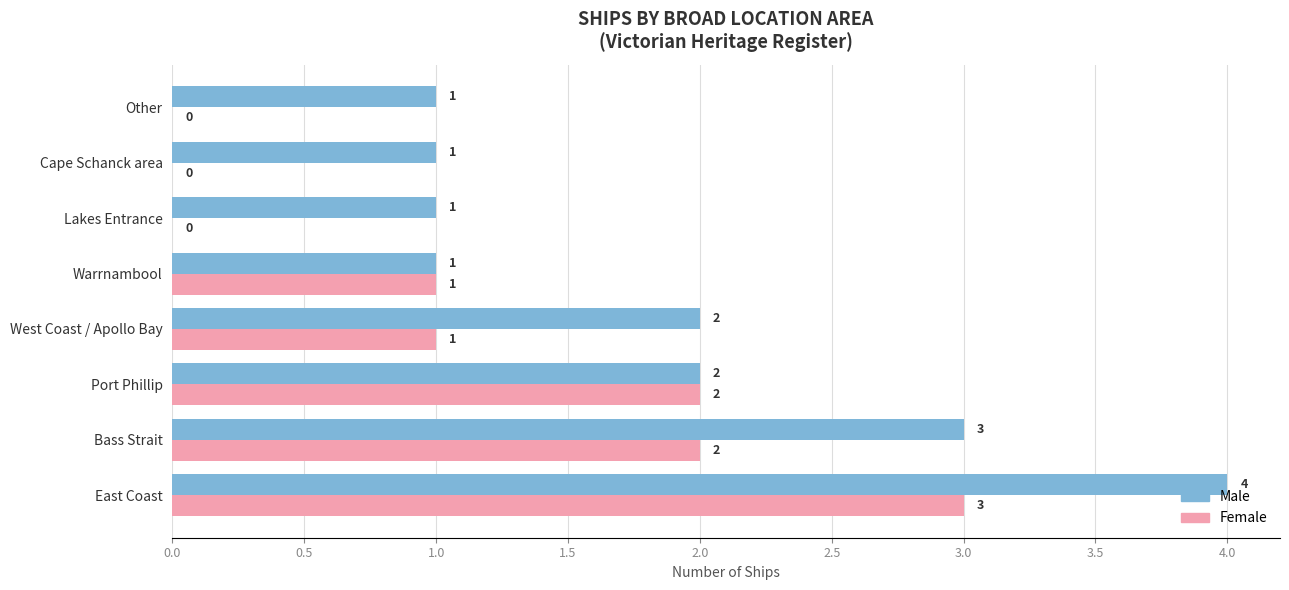

At which category is the sum across all series the highest?

East Coast